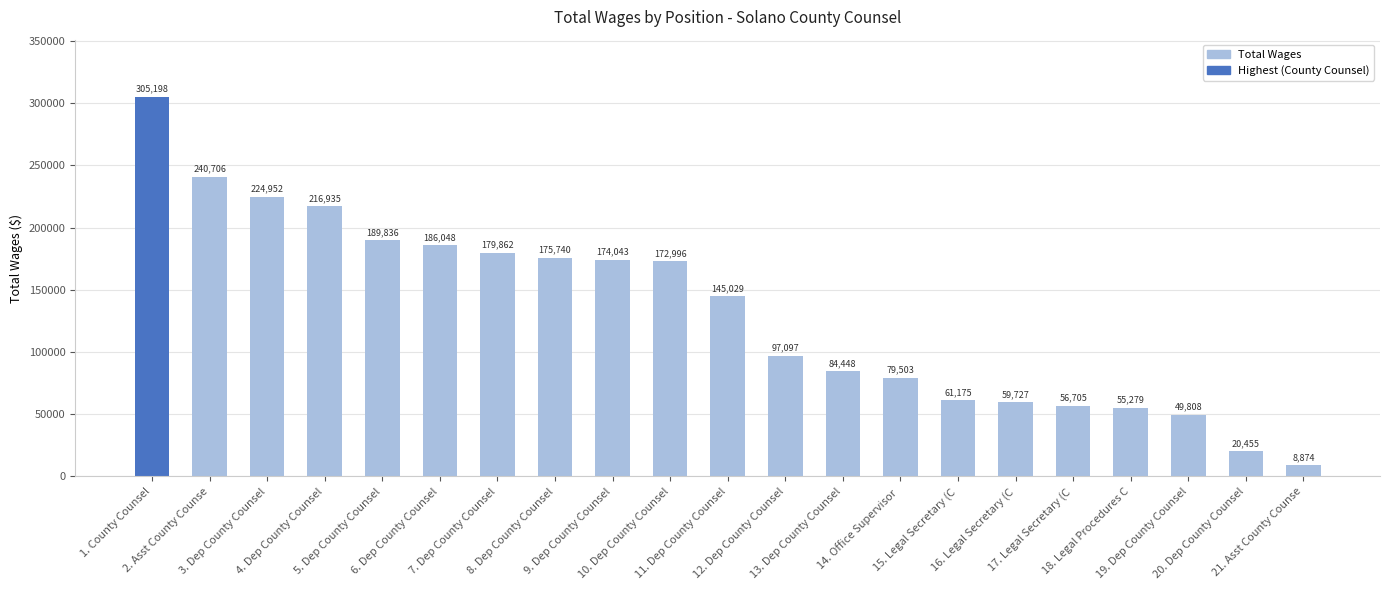

What is the change in value from 16. Legal Secretary (C to 21. Asst County Counse?

-50853